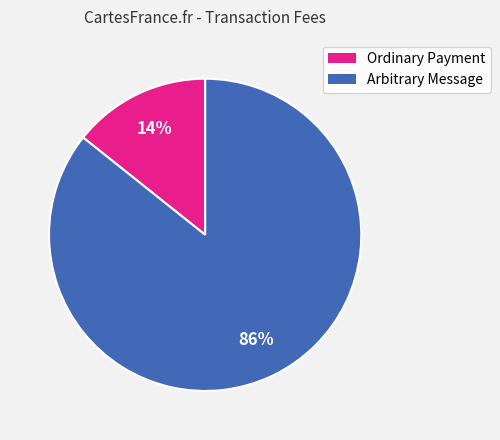

What is the smallest slice in the pie chart?

Ordinary Payment